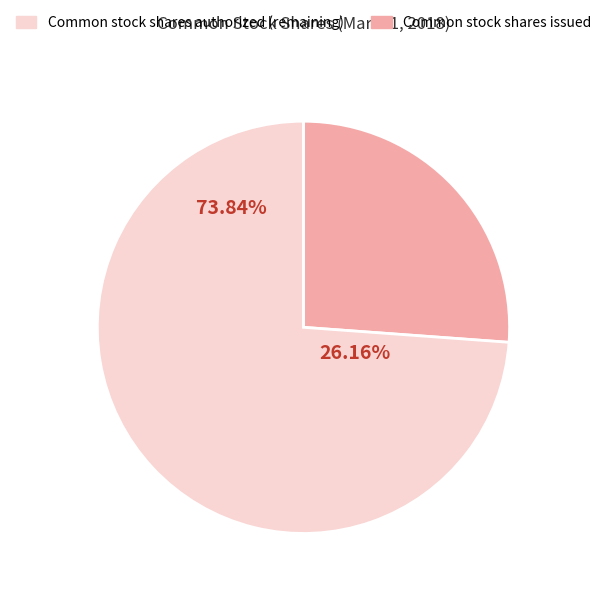

How many slices are in this pie chart?

2